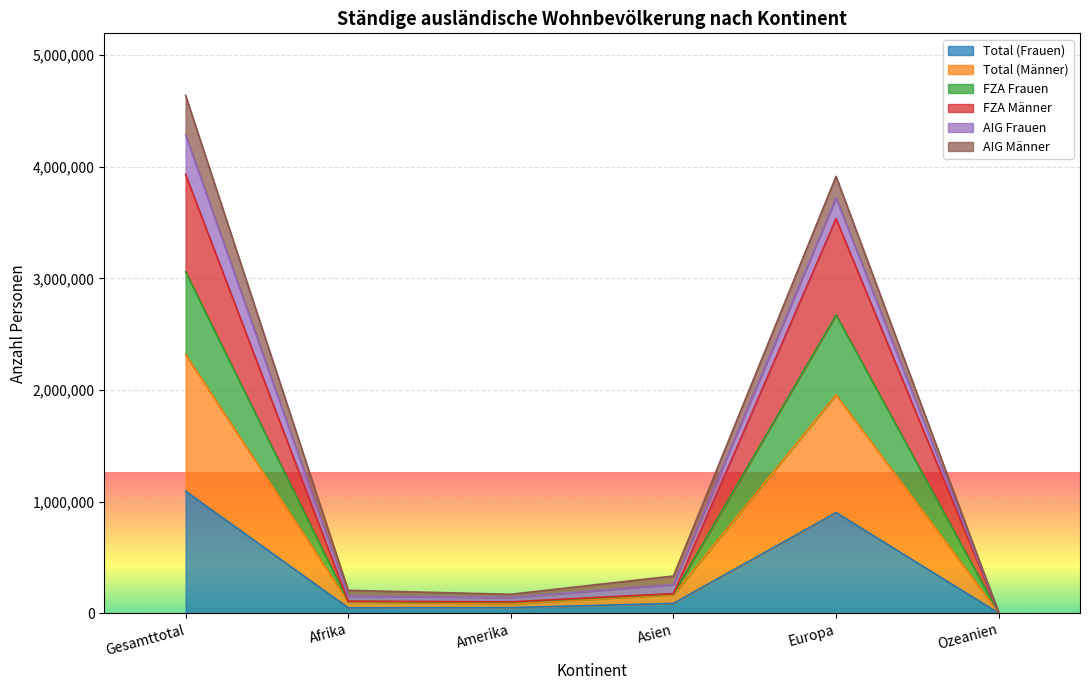

Which has a higher value, Afrika or Asien?

Asien